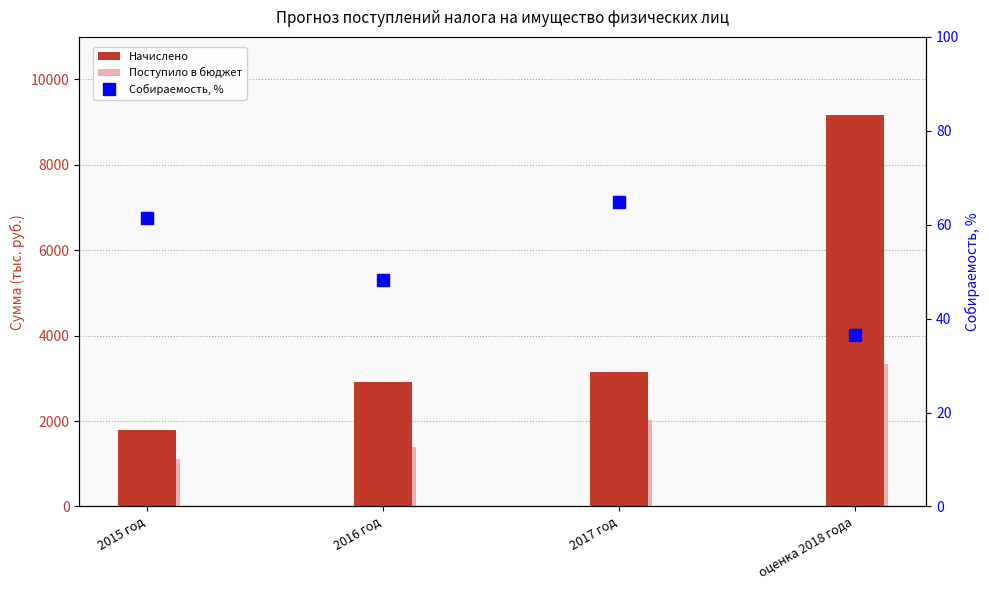

What is the sum of the Начислено values at оценка 2018 года and 2017 год?

12302.0